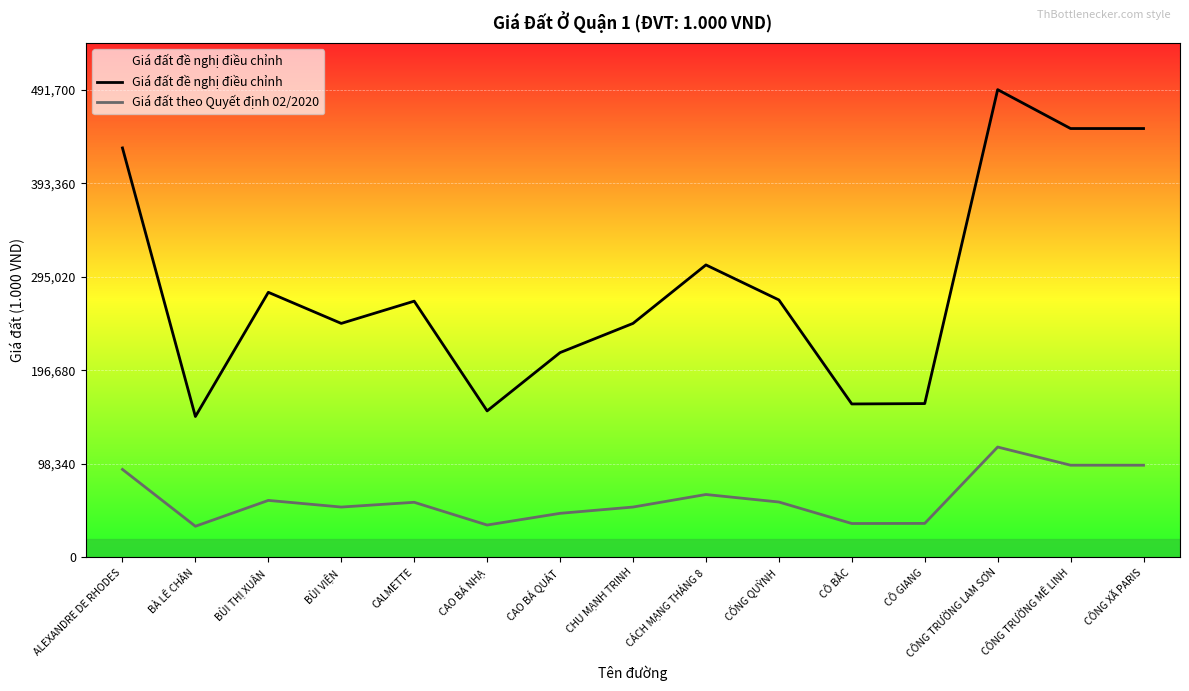

True or false: Giá đất đề nghị điều chỉnh and Giá đất theo Quyết định 02/2020 cross at least once.

False